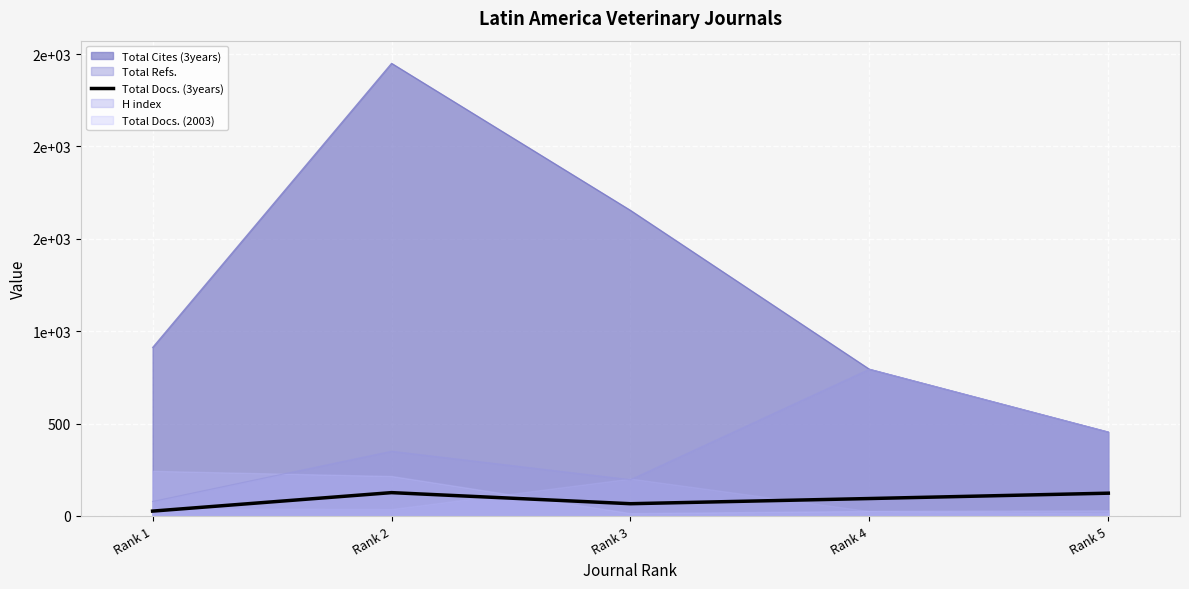

Where is the first local maximum?

Rank 2